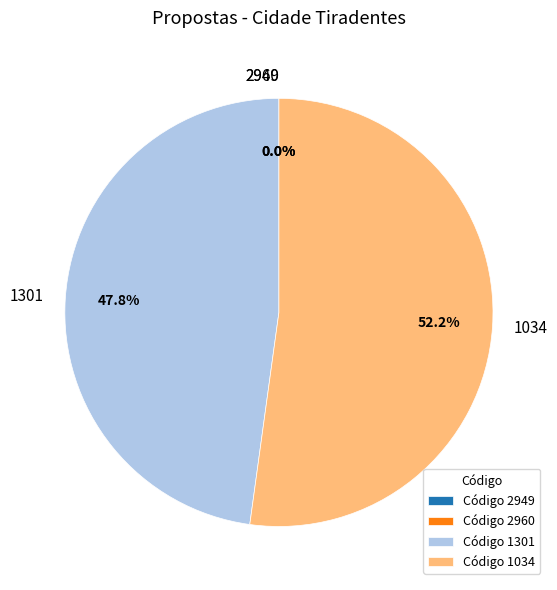

Which slice is the largest?

1034